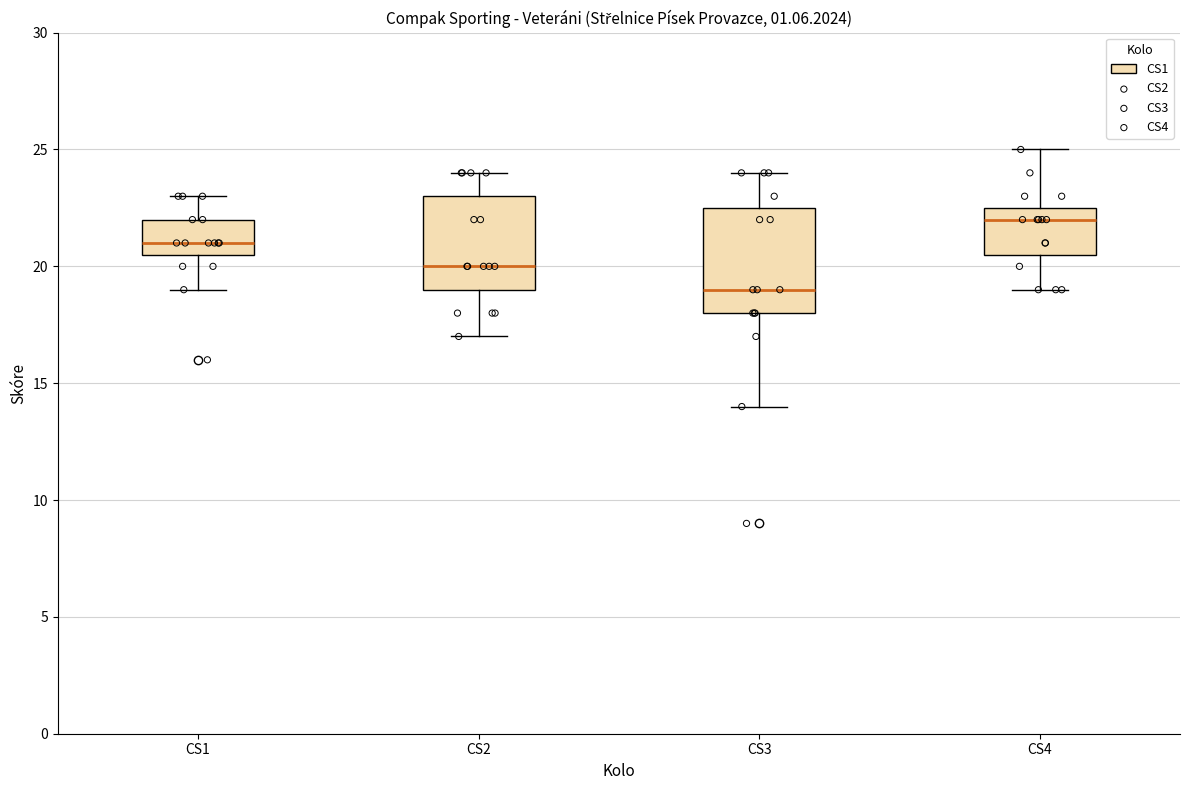

Which box is the tallest, from its lower edge to its upper edge?

CS3